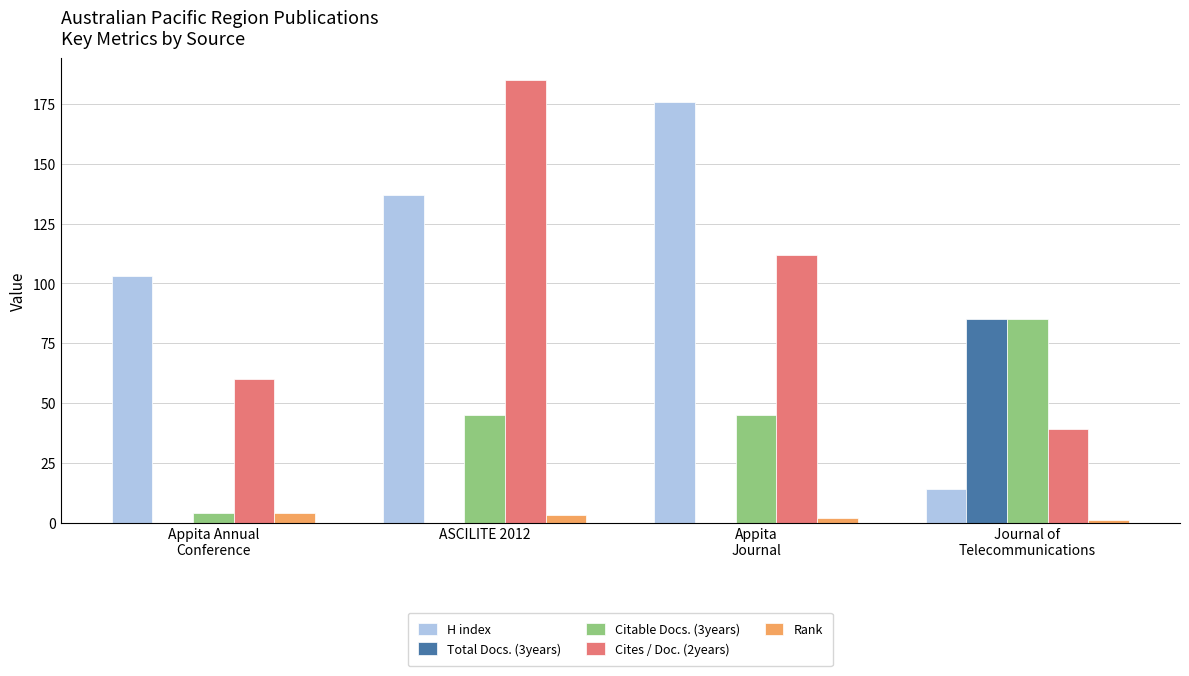

The value of H index at ASCILITE 2012 is 93. True or false?

False